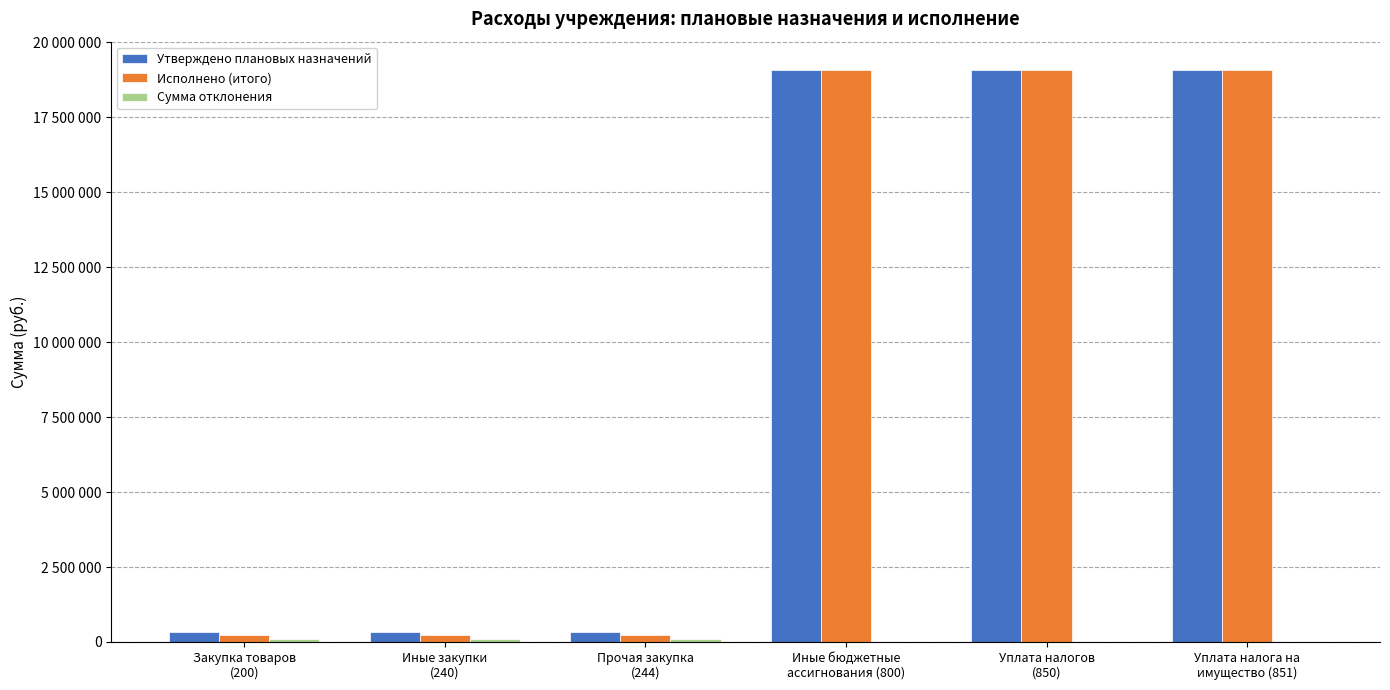

What is the approximate value of Утверждено плановых назначений at Уплата налогов
(850)?

19072053.0